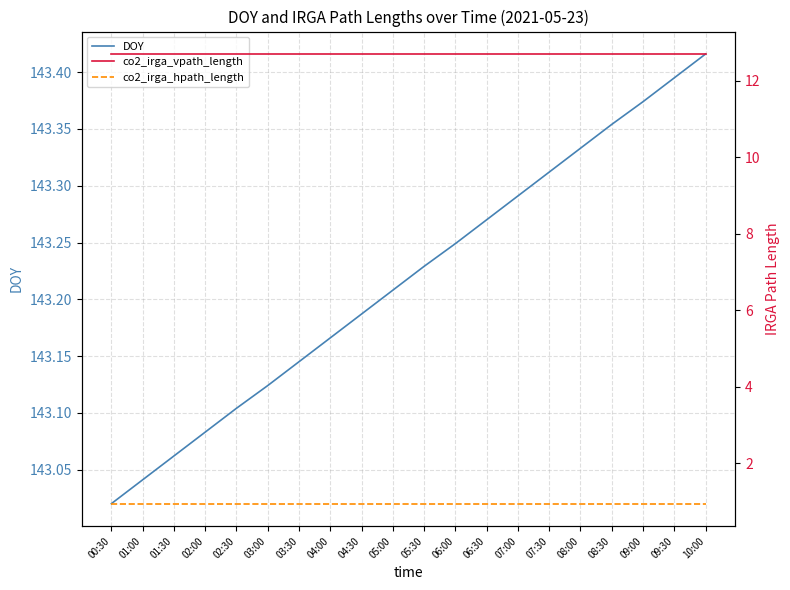

List the labels in order of co2_irga_hpath_length value, smallest first.

00:30, 01:00, 01:30, 02:00, 02:30, 03:00, 03:30, 04:00, 04:30, 05:00, 05:30, 06:00, 06:30, 07:00, 07:30, 08:00, 08:30, 09:00, 09:30, 10:00